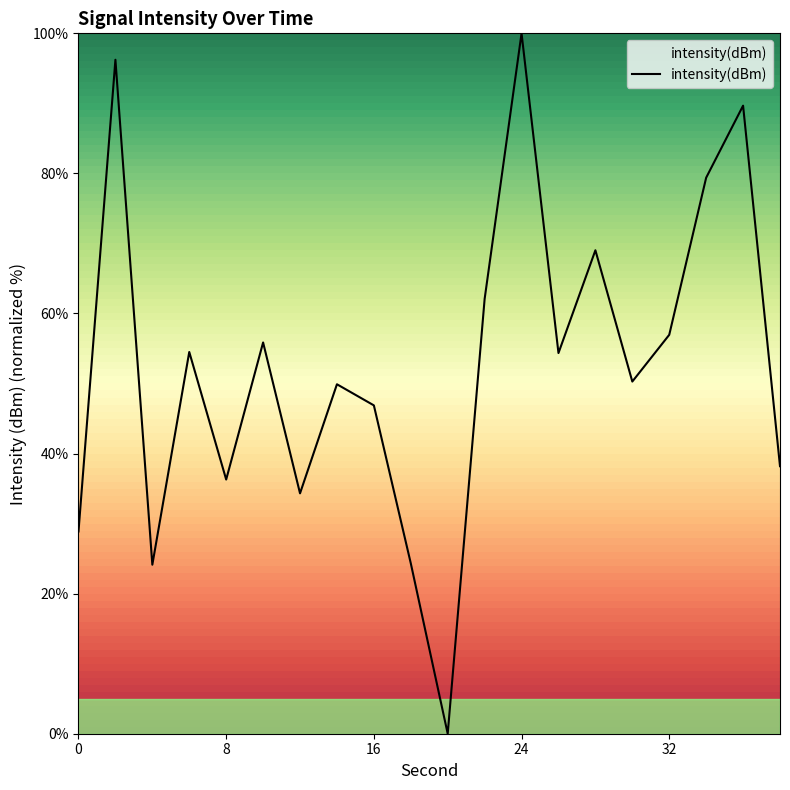

Does the chart display data point markers on the line(s)?

No